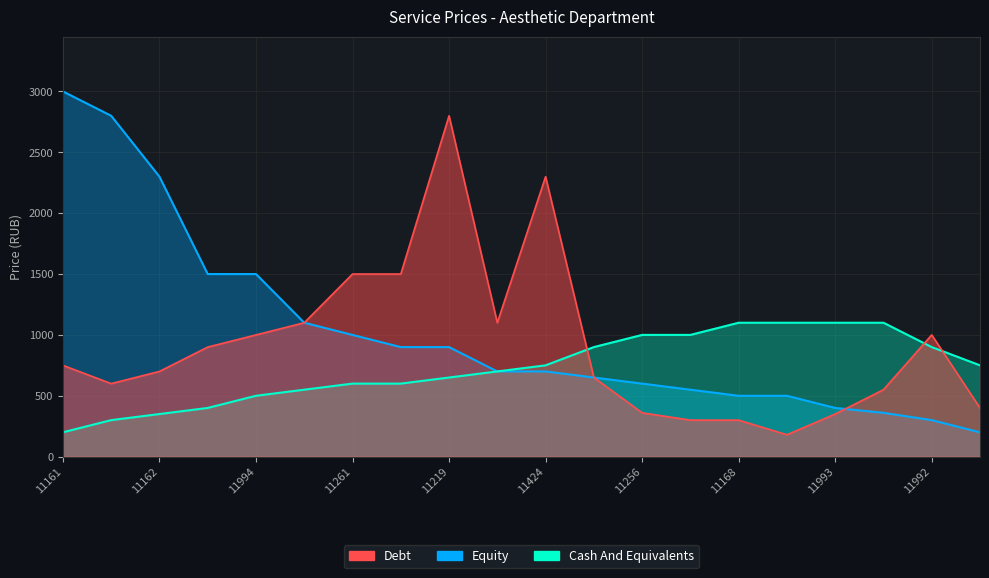

At which label does Cash And Equivalents reach its peak?

11168